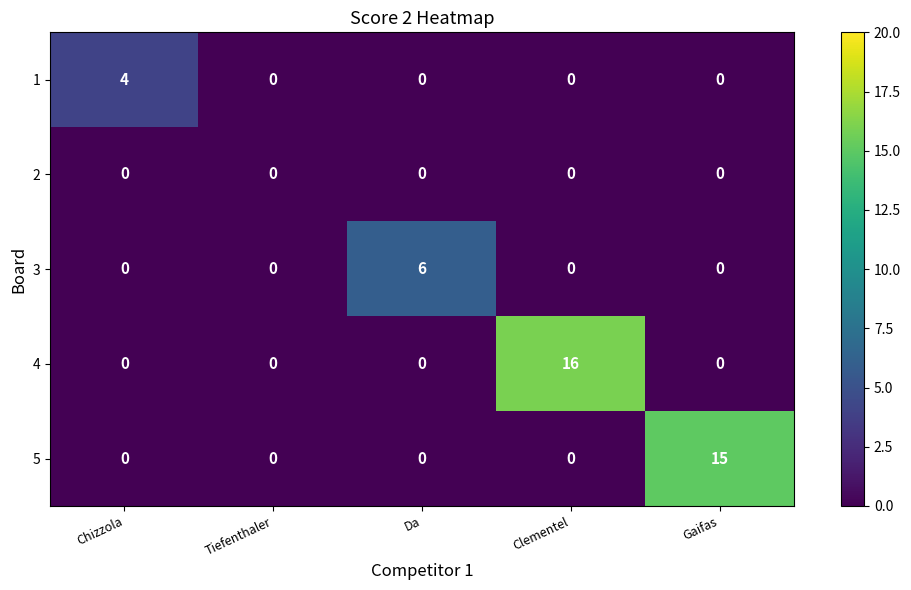

Between Tiefenthaler and Gaifas, which series saw the biggest shift?

5